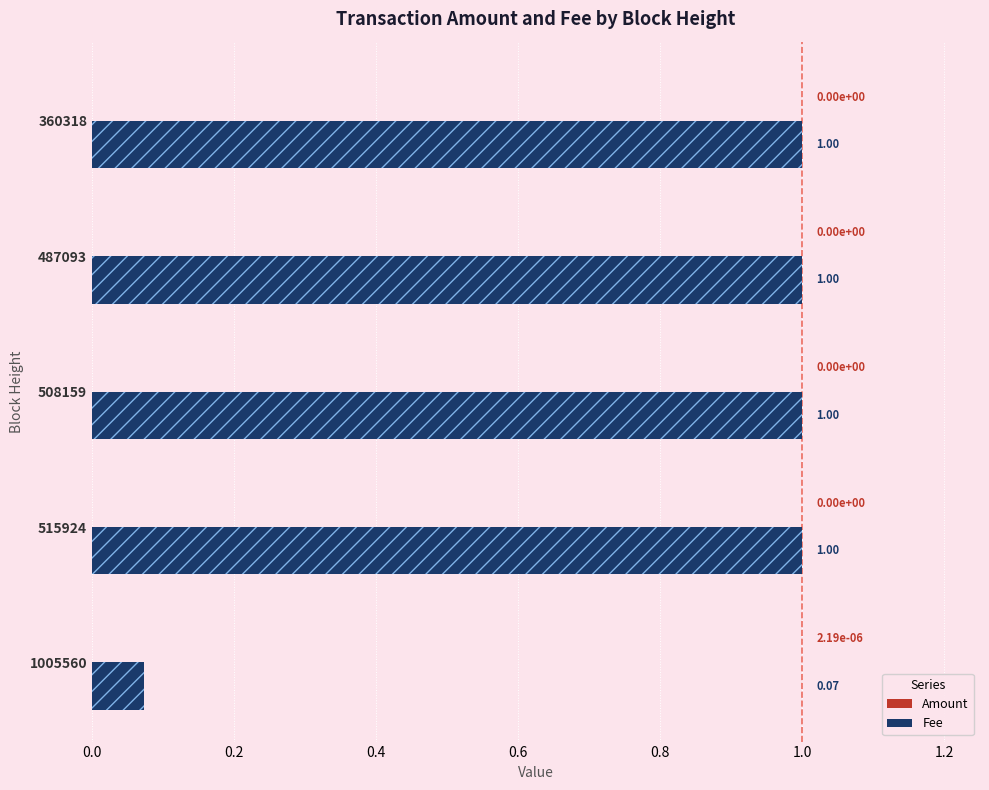

The value of Fee at 508159 is 1.7. True or false?

False